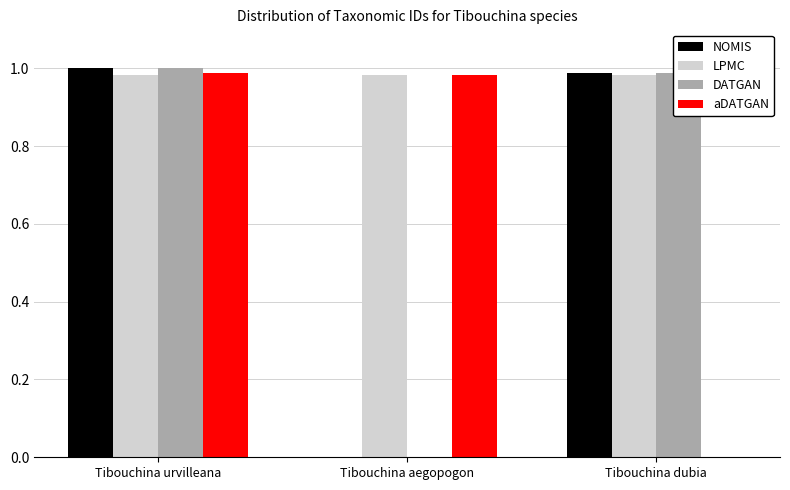

What is the total value across all series at Tibouchina dubia?

3.0